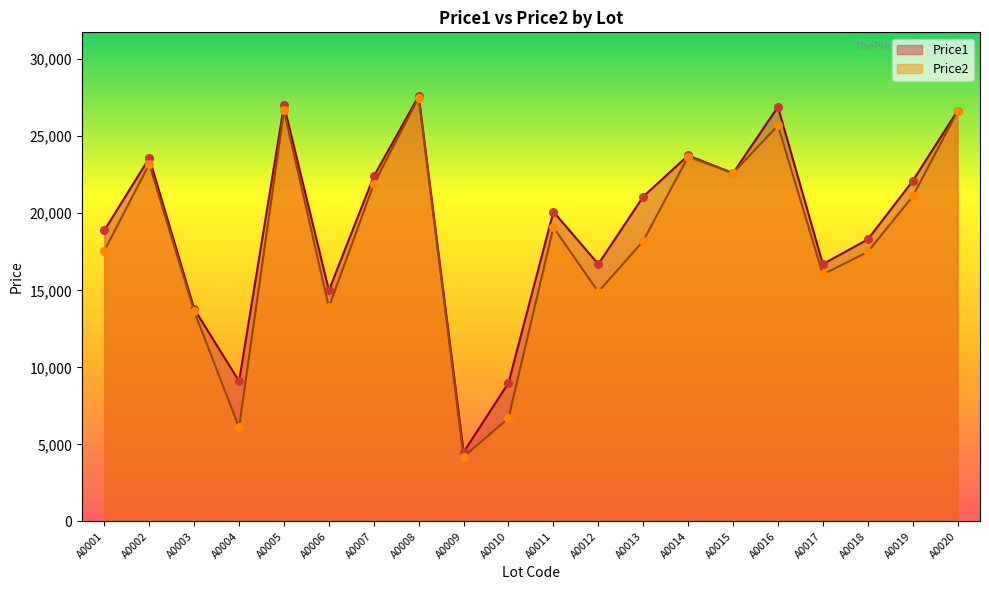

Which series contains the lowest Y value?

Price2